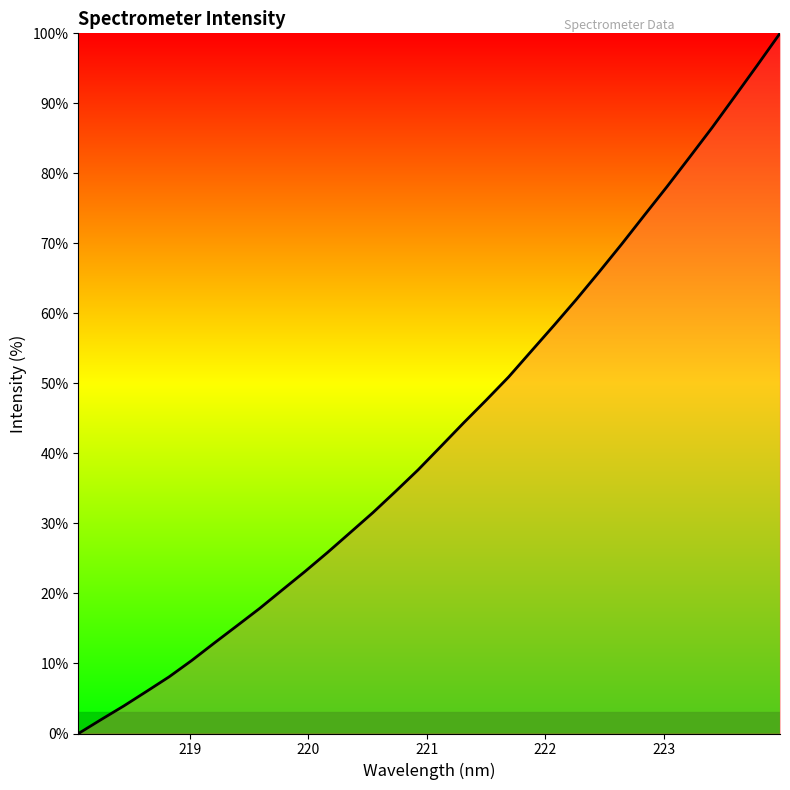

What is the maximum value shown in the chart?

100.0